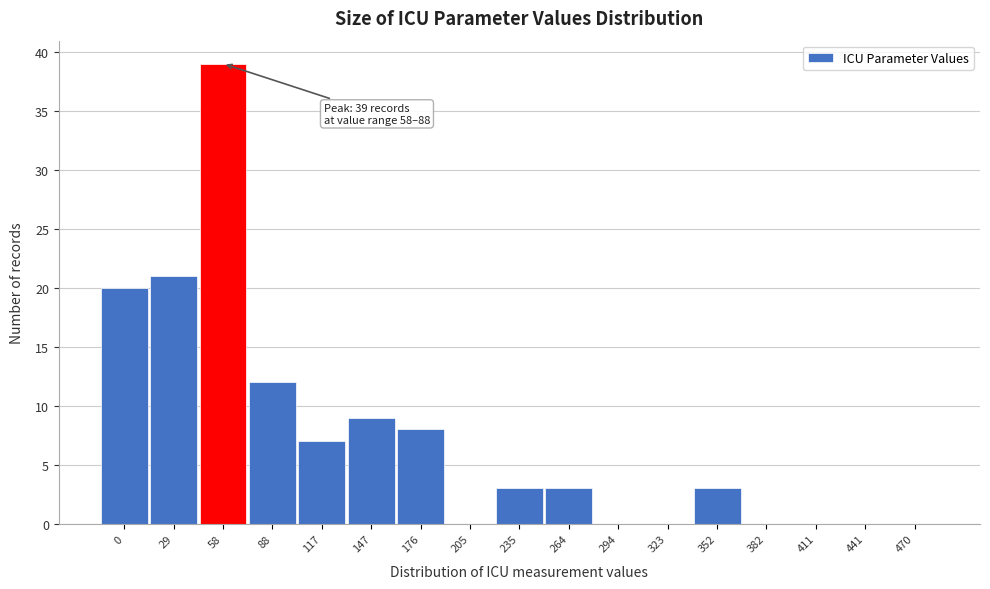

Reading left to right, transcribe all the data shown in this chart.

0=20	29=21	58=39	88=12	117=7	147=9	176=8	205=0	235=3	264=3	294=0	323=0	352=3	382=0	411=0	441=0	470=0